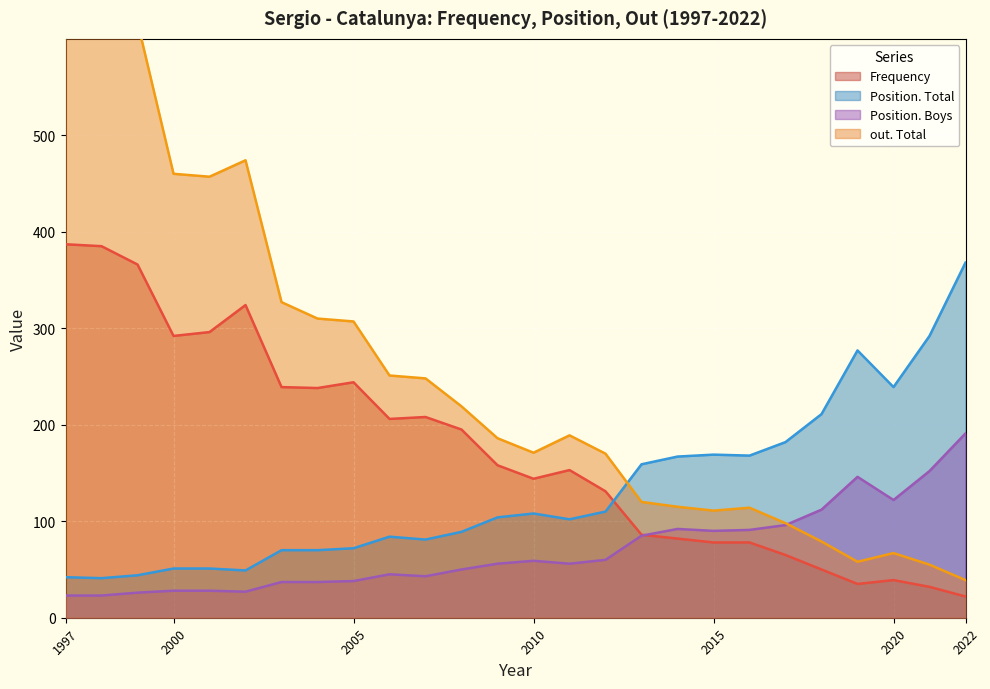

Rank the series by their average value, from lowest to highest.

Position. Boys, Position. Total, Frequency, out. Total